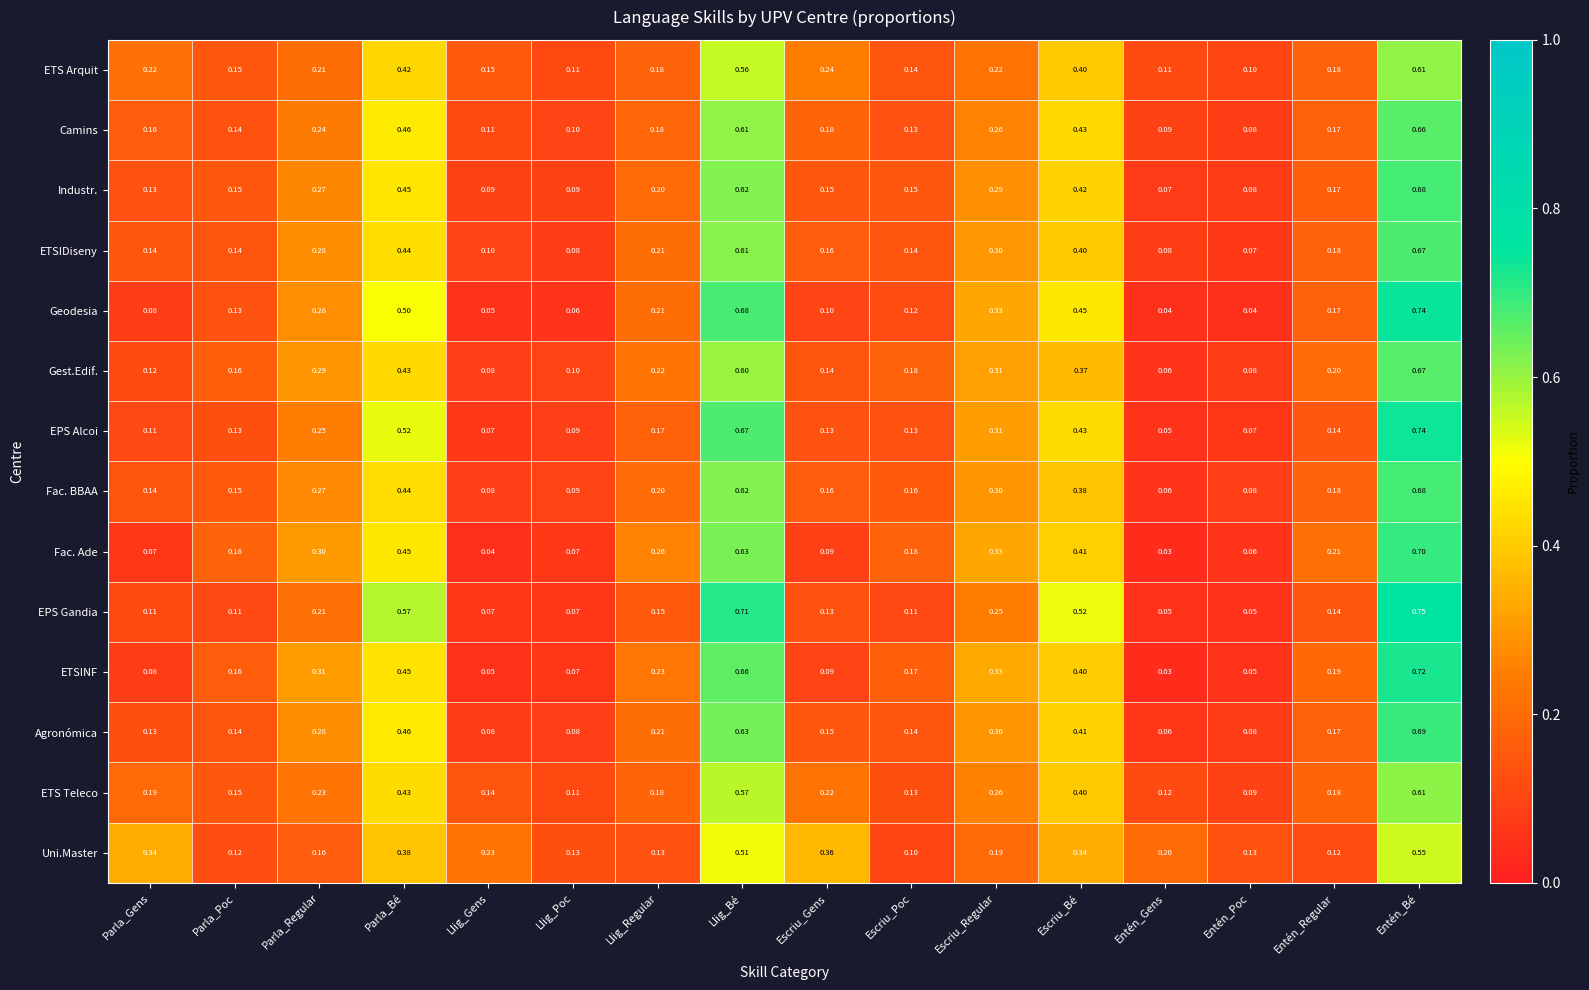

At which category does the chart reach its peak across all series?

Entén_Bé